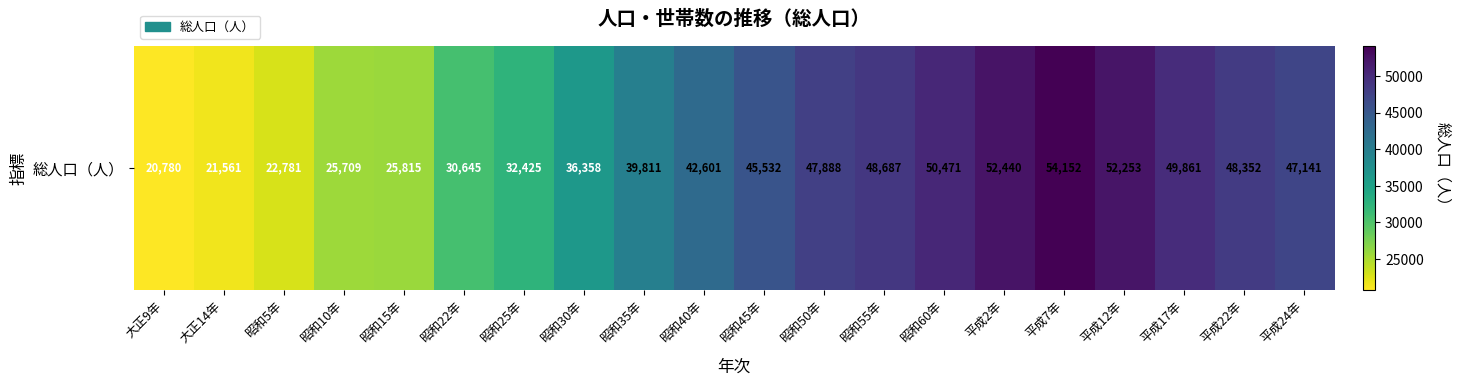

Between 平成22年 and 平成24年, which is larger?

平成22年